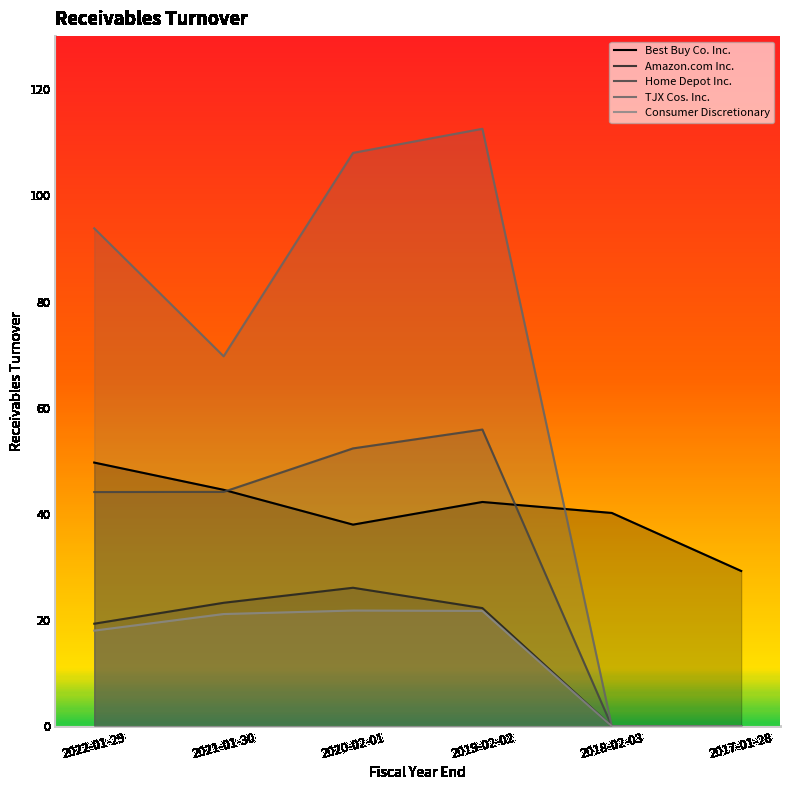

Reading left to right, transcribe all the data shown in this chart.

Best Buy Co. Inc.: 49.7	44.5	38.0	42.2	40.2	29.2
Amazon.com Inc.: 19.3	23.3	26.1	22.3	0.0	0.0
Home Depot Inc.: 44.1	44.1	52.3	55.9	0.0	0.0
TJX Cos. Inc.: 93.8	69.7	108.0	112.5	0.0	0.0
Consumer Discretionary: 18.0	21.1	21.8	21.7	0.0	0.0